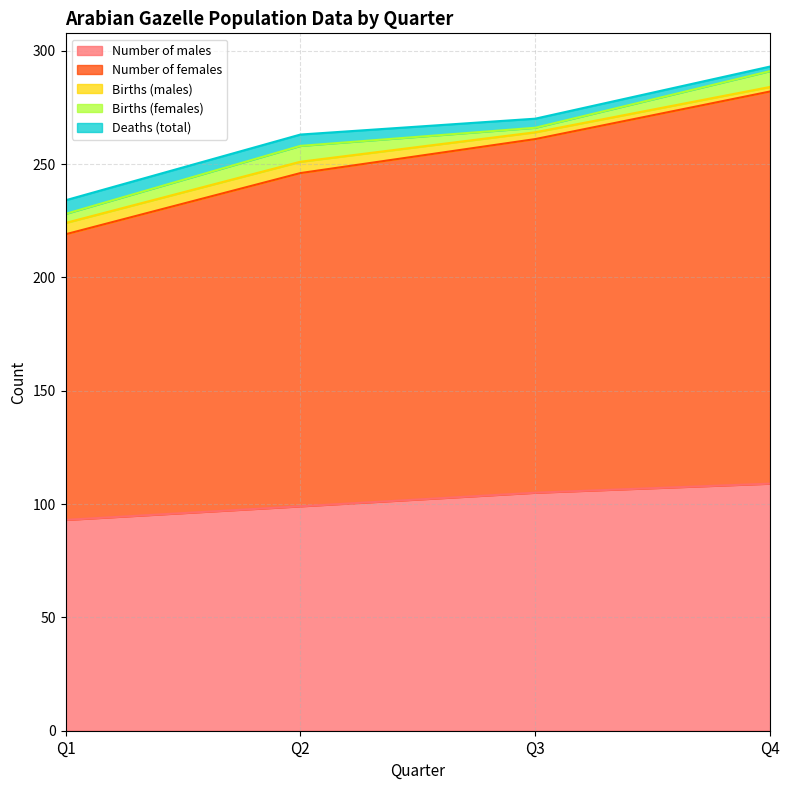

Is it true that Deaths (total) equals 9 at Q2?

False